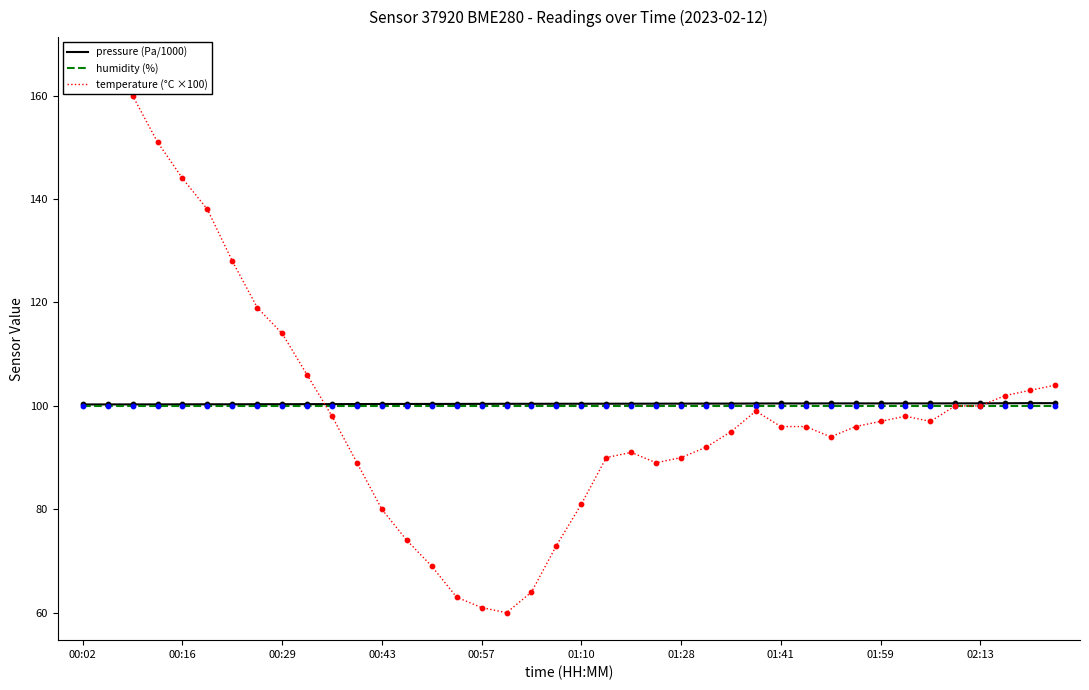

What are all the series names shown in the legend?

pressure (Pa/1000), humidity (%), temperature (°C ×100)